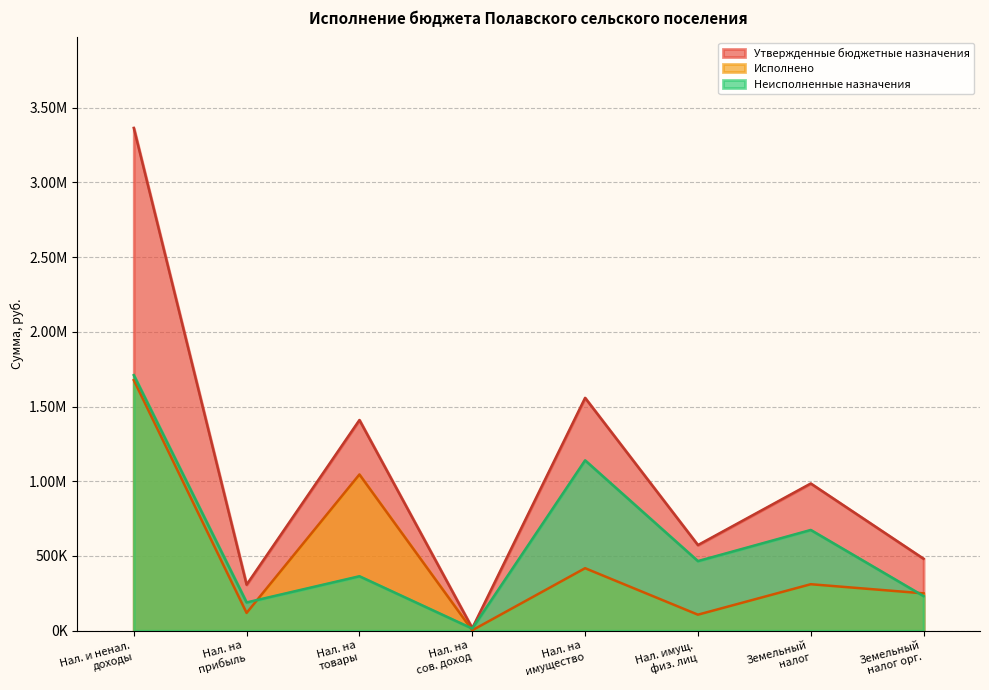

At which category does the chart reach its peak across all series?

Нал. и ненал. доходы